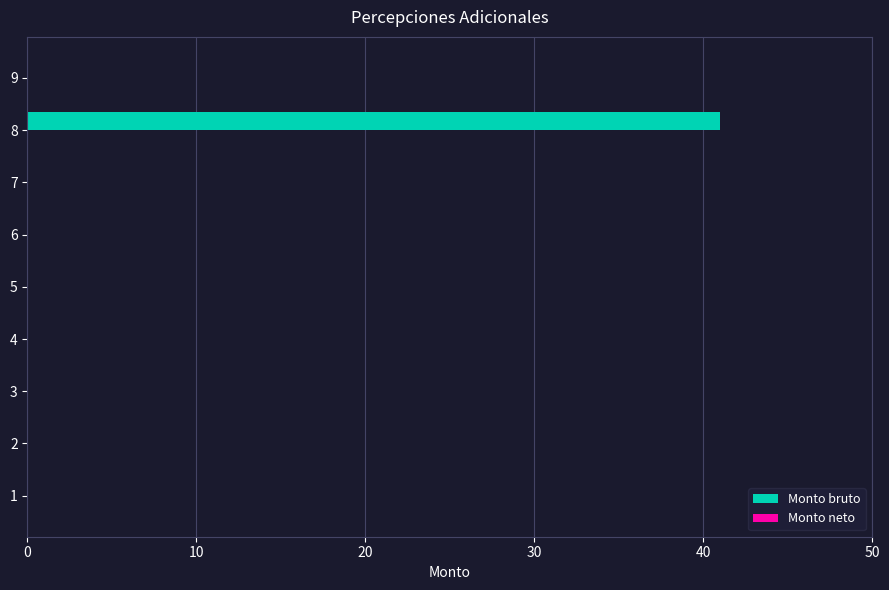

The chart shows a value of 0 at 2. True or false?

True